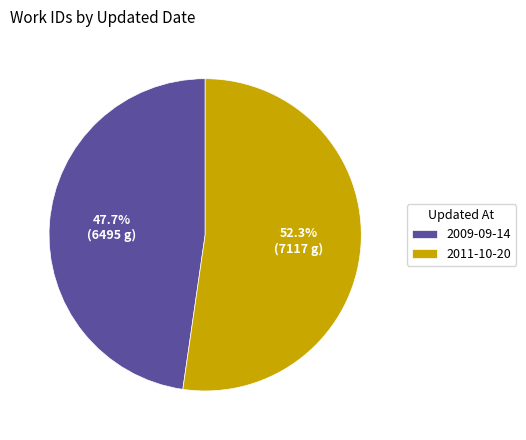

What percentage is the 2009-09-14 slice, to the nearest percent?

48%